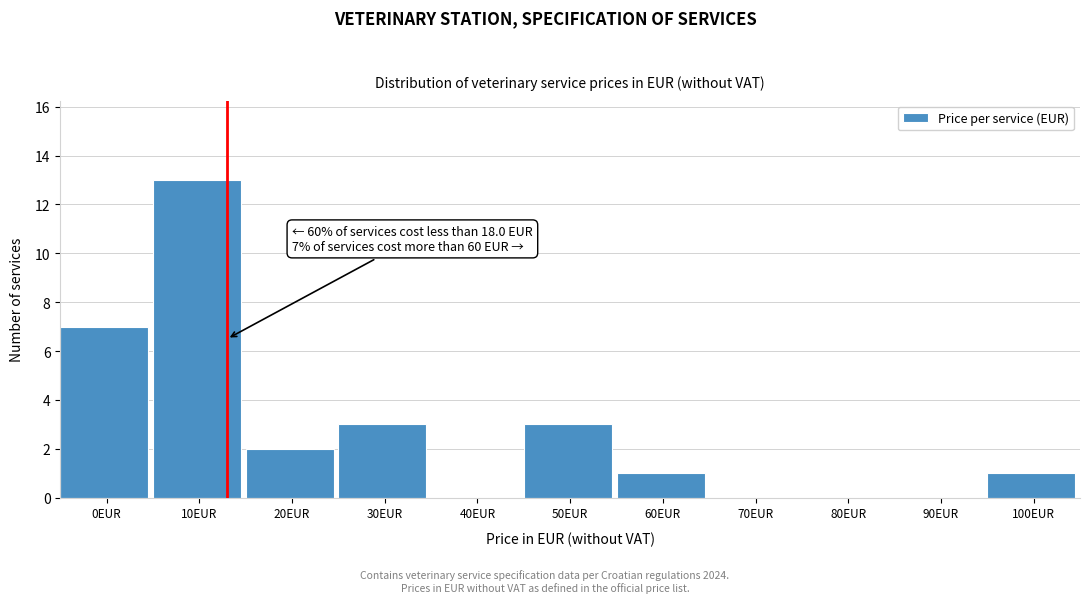

Reading right to left, list all the values displayed in this chart.

100EUR=1	90EUR=0	80EUR=0	70EUR=0	60EUR=1	50EUR=3	40EUR=0	30EUR=3	20EUR=2	10EUR=13	0EUR=7